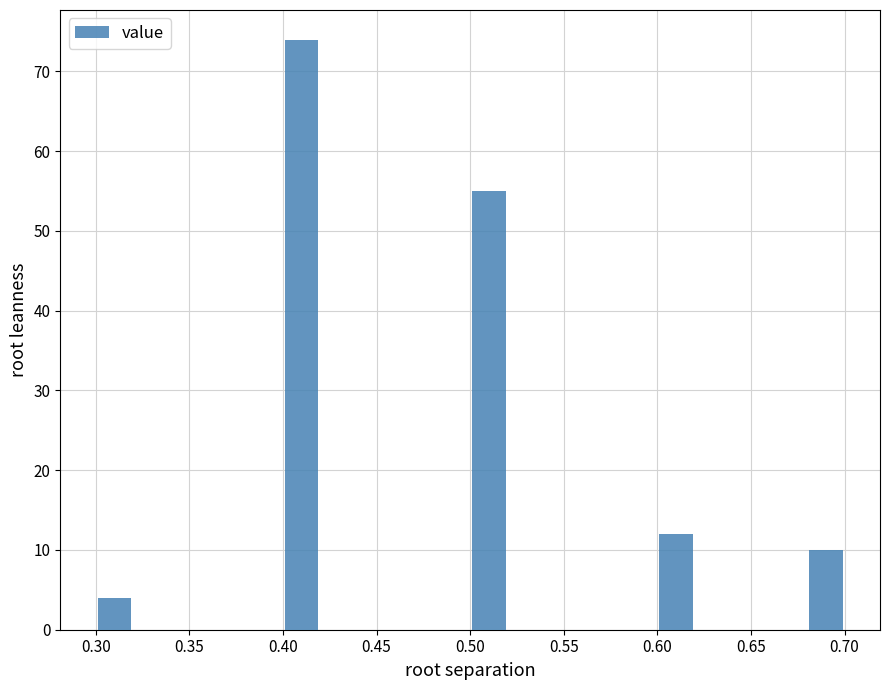

Reading left to right, list every bar in this chart as the range it spans on the x-axis followed by its height. The values are not printed on the chart, so give them approximately, as read against the axis.

0.30 to 0.32: 4
0.32 to 0.34: 0
0.34 to 0.36: 0
0.36 to 0.38: 0
0.38 to 0.40: 0
0.40 to 0.42: 74
0.42 to 0.44: 0
0.44 to 0.46: 0
0.46 to 0.48: 0
0.48 to 0.50: 0
0.50 to 0.52: 55
0.52 to 0.54: 0
0.54 to 0.56: 0
0.56 to 0.58: 0
0.58 to 0.60: 0
0.60 to 0.62: 12
0.62 to 0.64: 0
0.64 to 0.66: 0
0.66 to 0.68: 0
0.68 to 0.70: 10